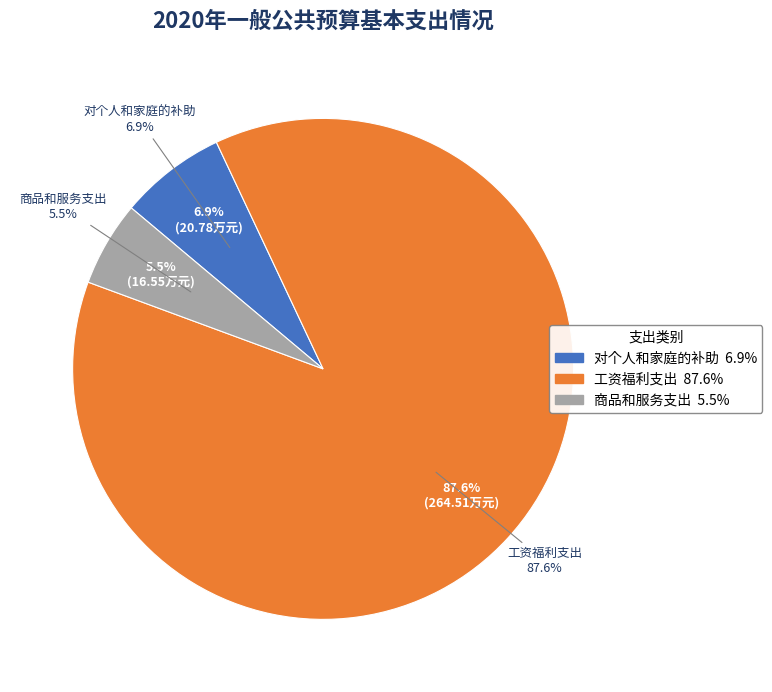

To the nearest percent, what portion does 商品和服务支出 represent?

5%